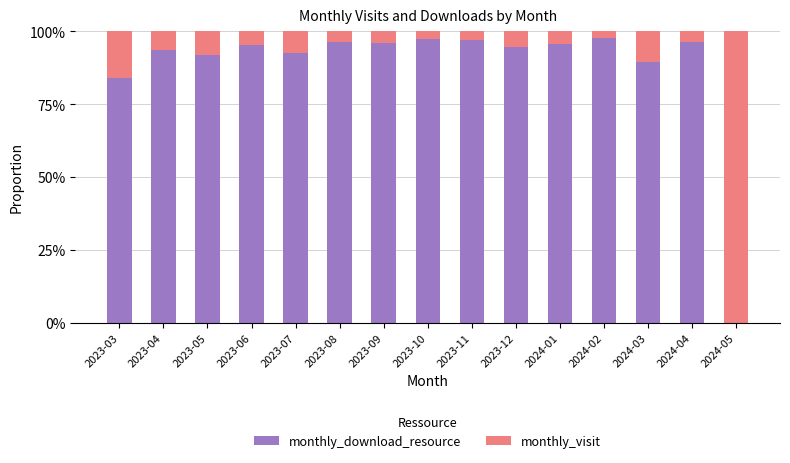

True or false: monthly_download_resource has a value of 60.2 at 2024-02.

False